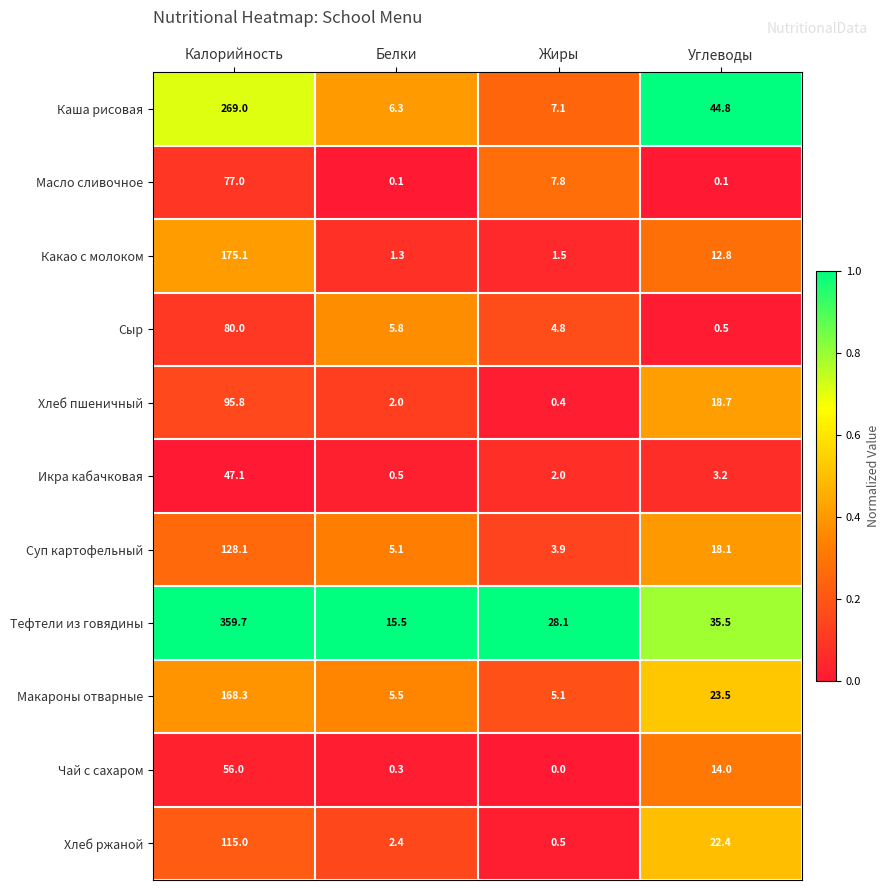

At which label does Макароны отварные first exceed 23?

Калорийность